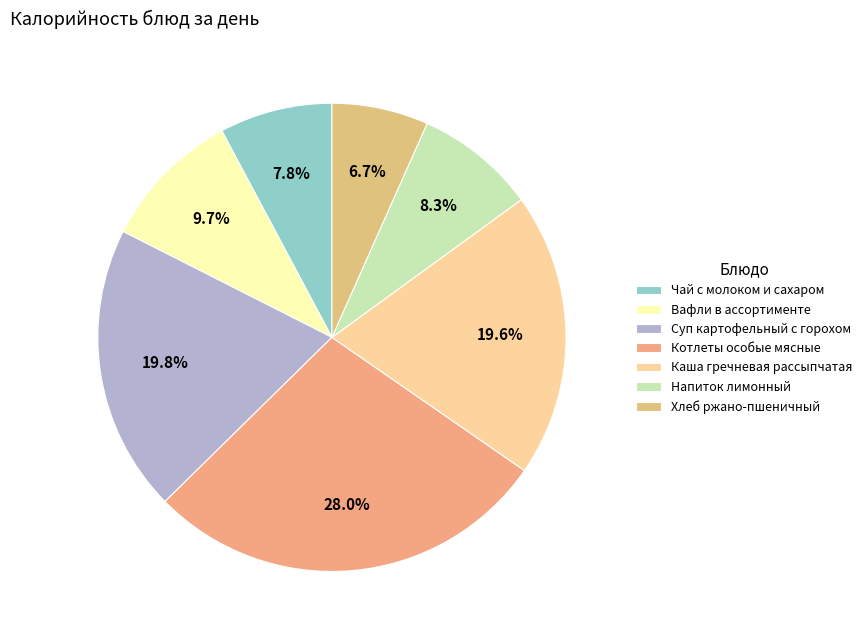

Is there a majority slice in this chart?

No